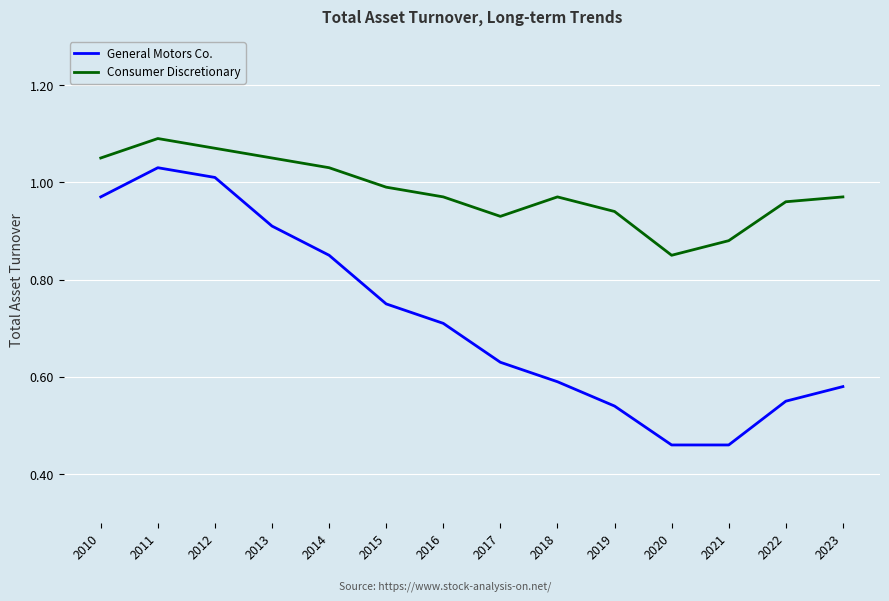

At how many categories does at least one series exceed 1?

5